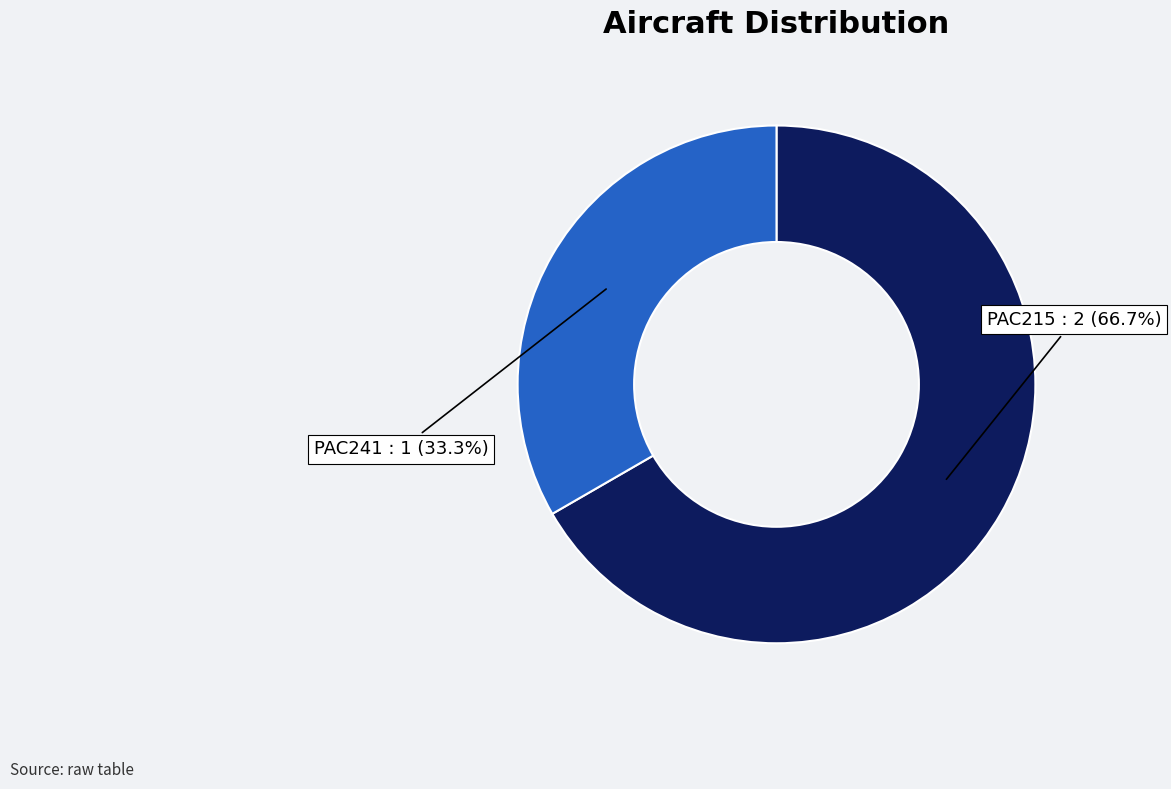

How many slices are in this pie chart?

2